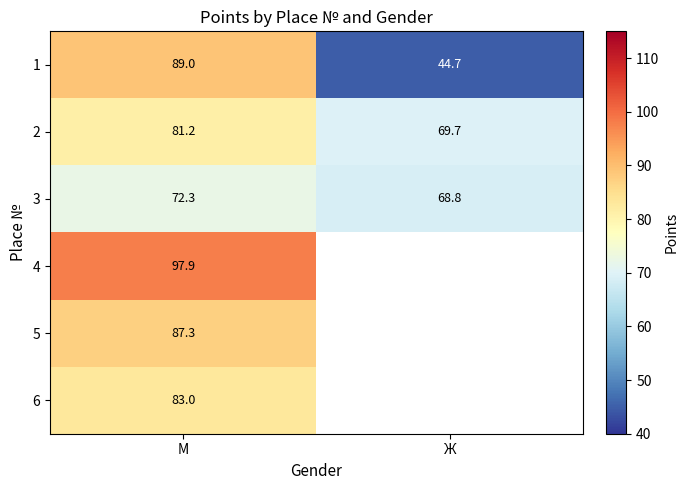

Is the value of 2 at Ж greater than the value of 6 at М?

No